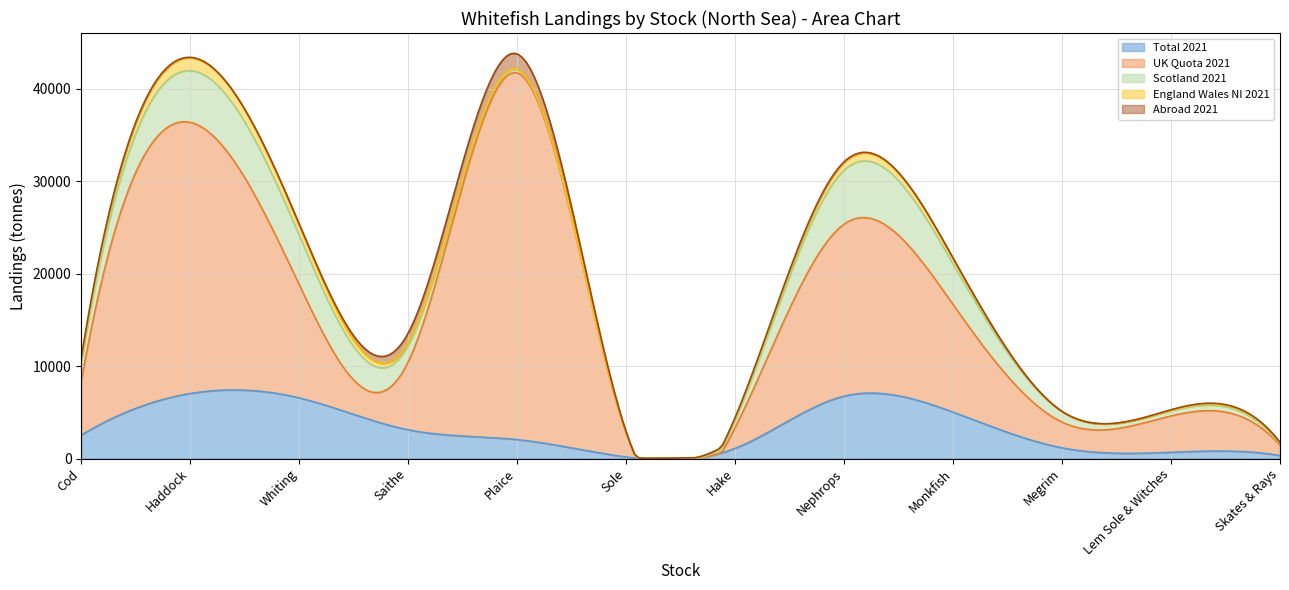

True or false: Total 2021 and England Wales NI 2021 intersect in this chart.

False